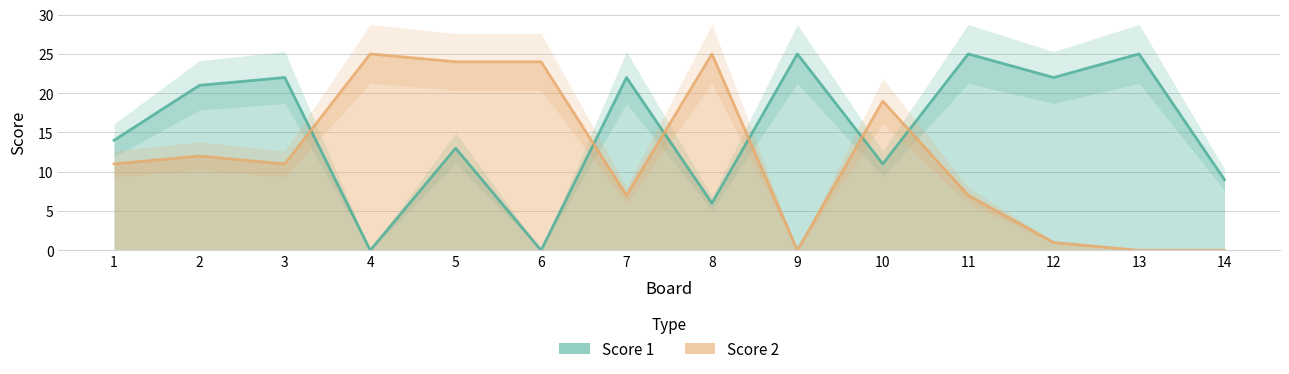

Rank the series by their maximum value, from highest to lowest.

Score 1, Score 2